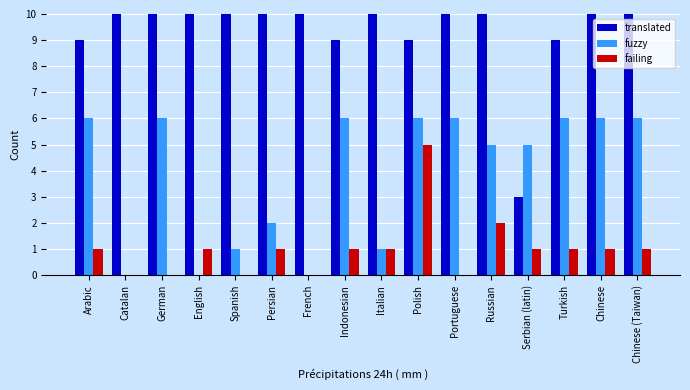

Does the chart contain any negative values?

No